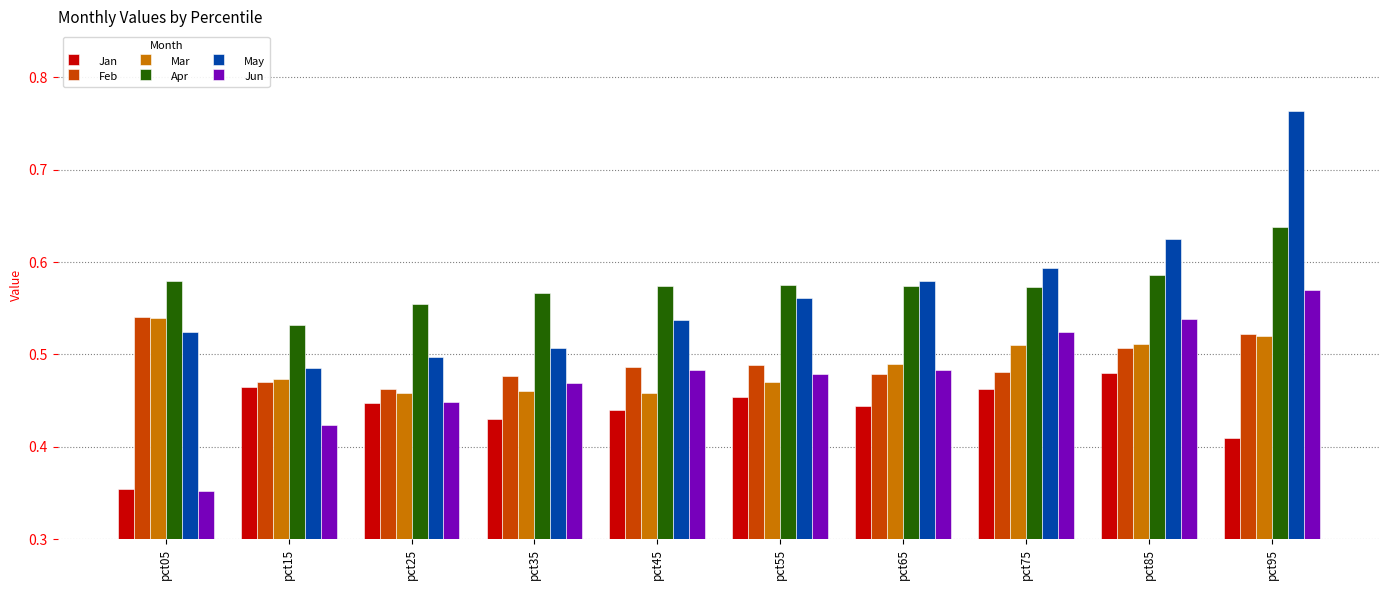

Which label corresponds to the smallest value in the chart?

pct05